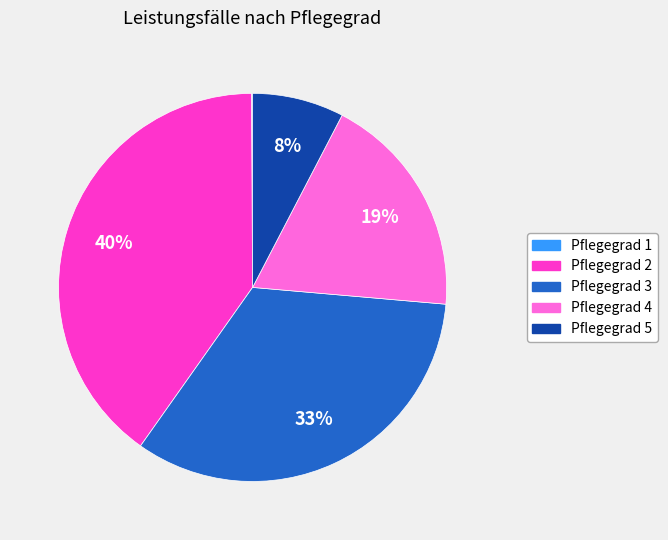

True or false: Pflegegrad 2 accounts for 50% of the total.

False